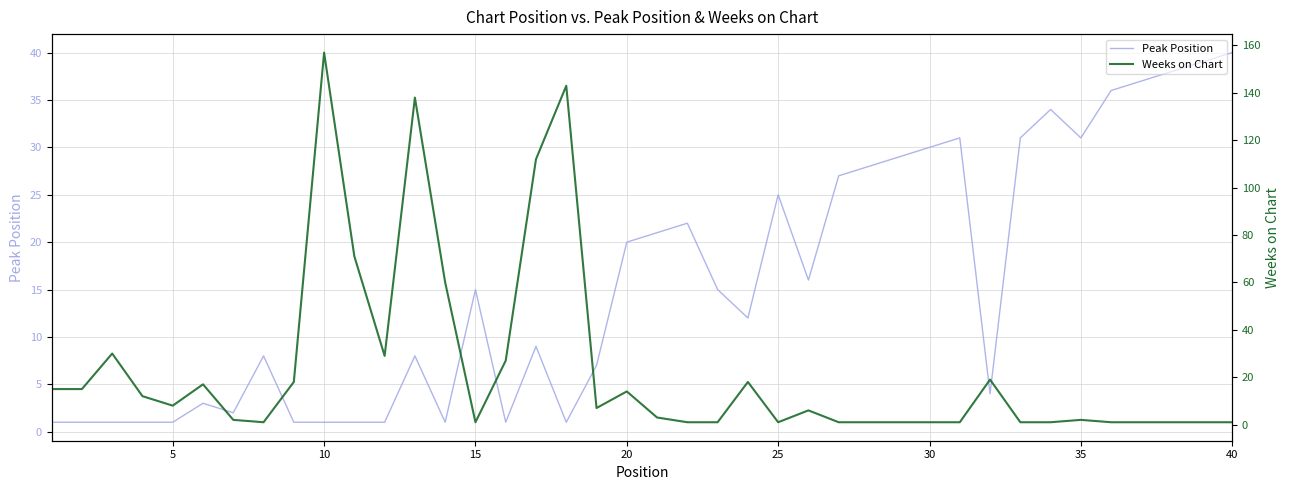

The value of Peak Position at 5 is 1. True or false?

True